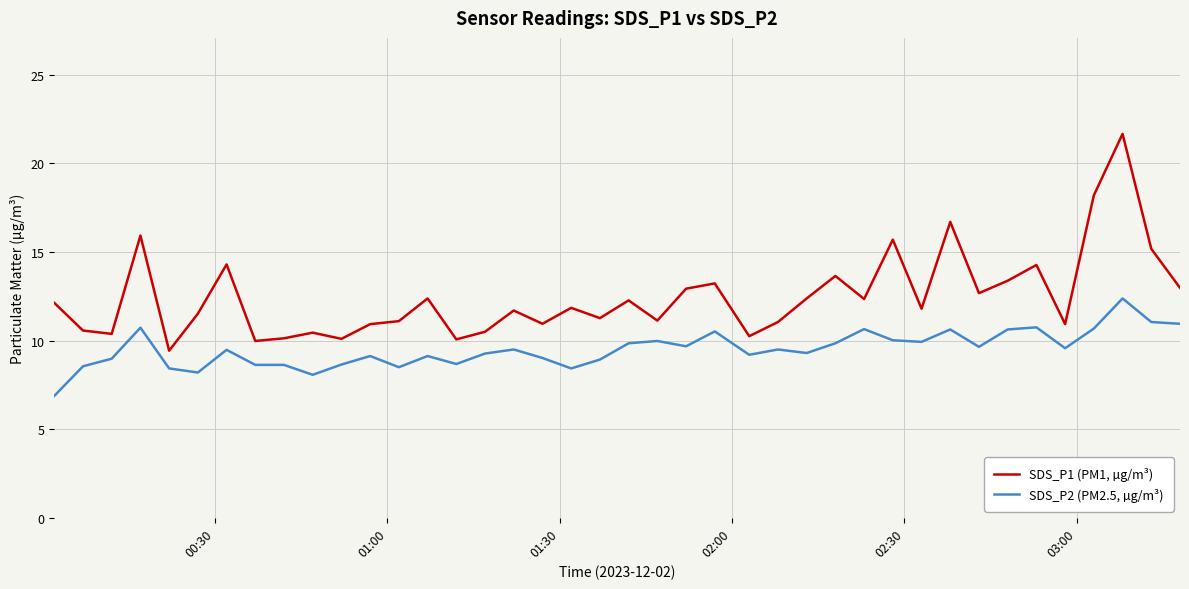

True or false: SDS_P1 (PM1, µg/m³) and SDS_P2 (PM2.5, µg/m³) intersect in this chart.

False